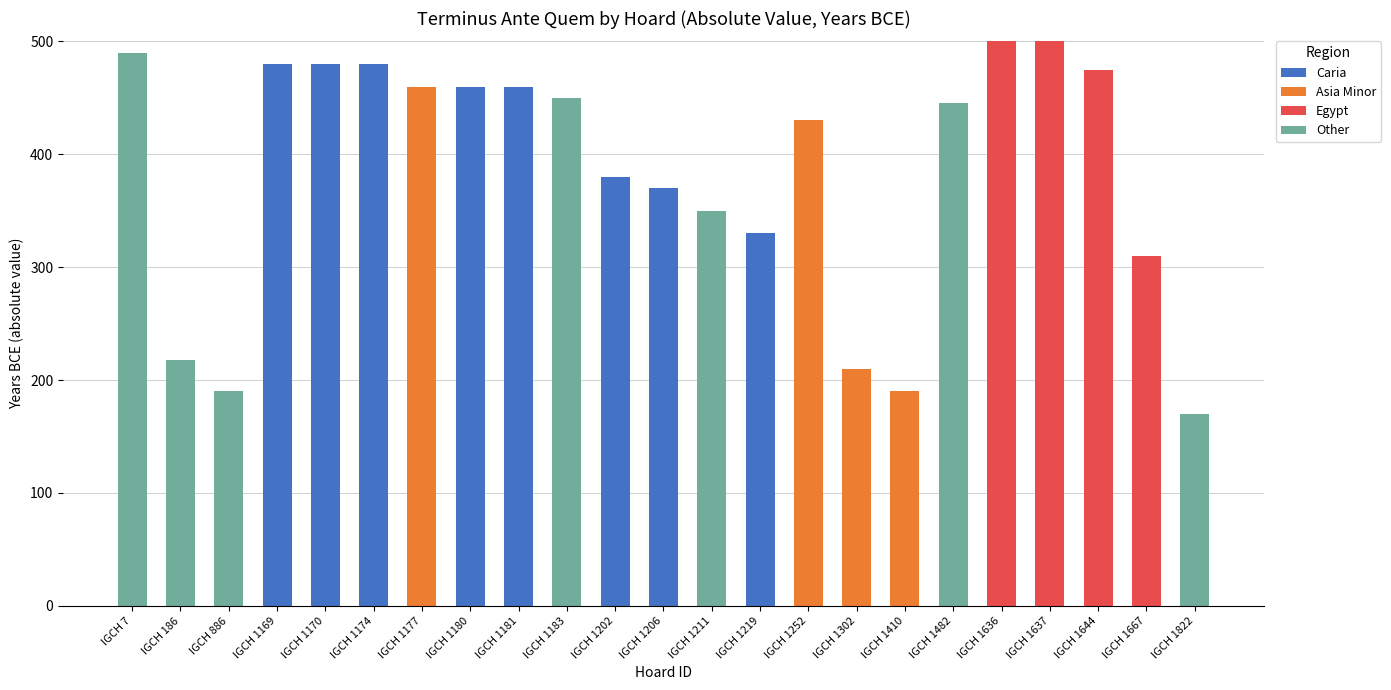

What is the maximum value for Caria?

480